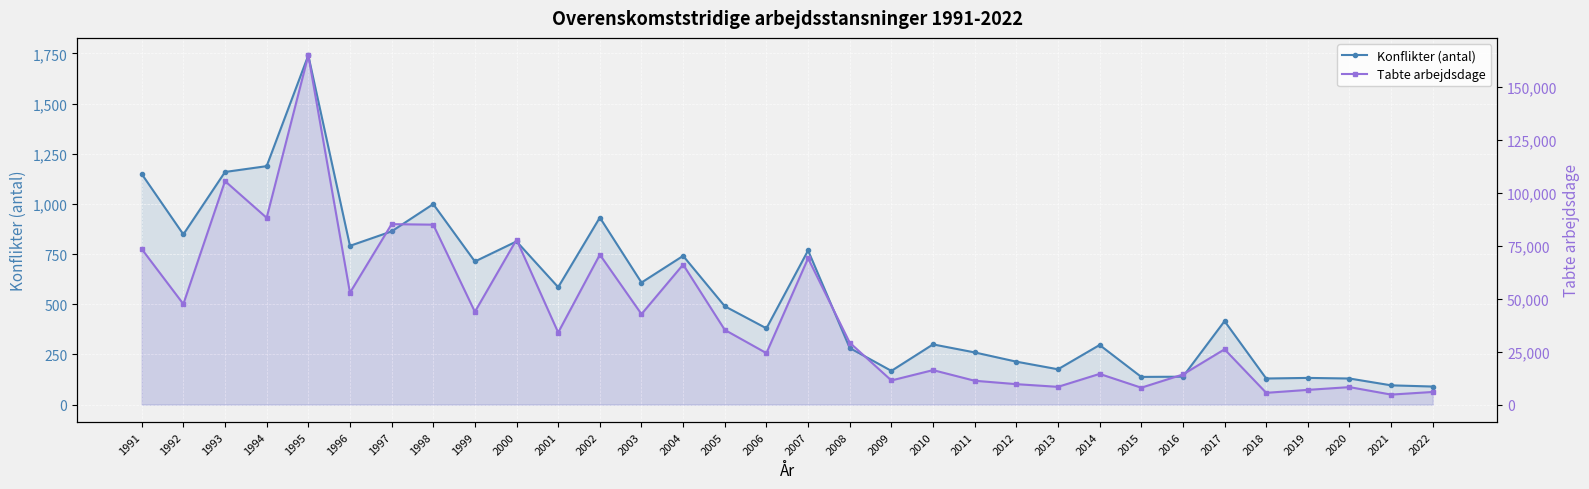

How many values in the Tabte arbejdsdage series are below 34040?

16